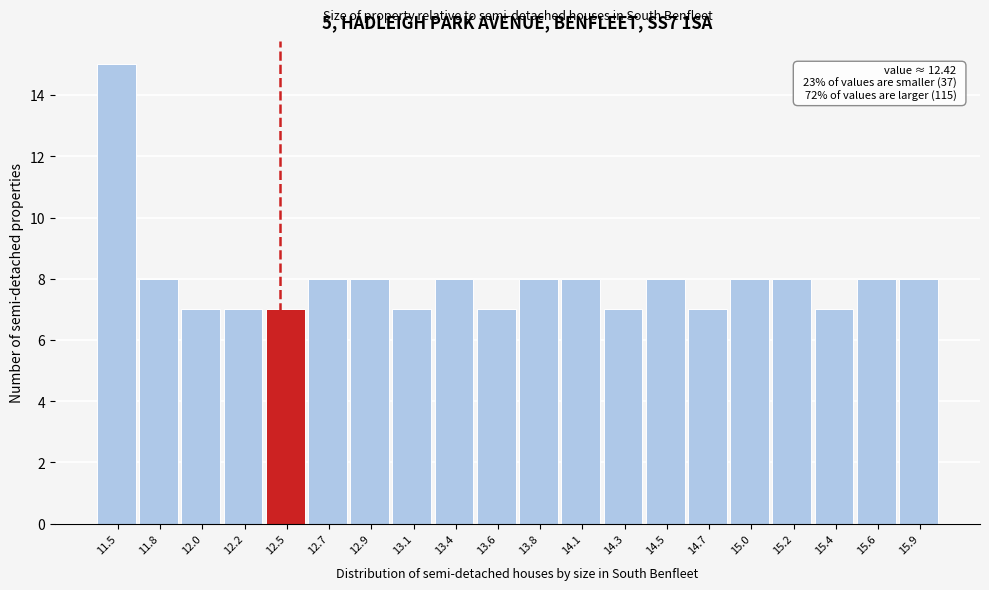

Over which range of the x-axis is the bar tallest?

11.45 to 11.65